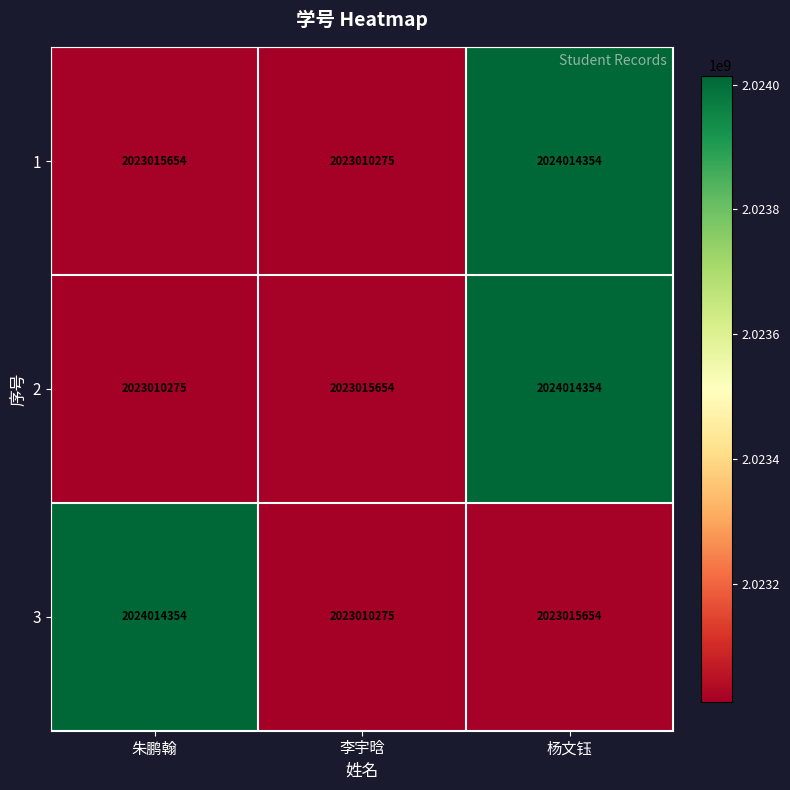

What is the difference between the 3 values at 朱鹏翰 and 杨文钰?

998700